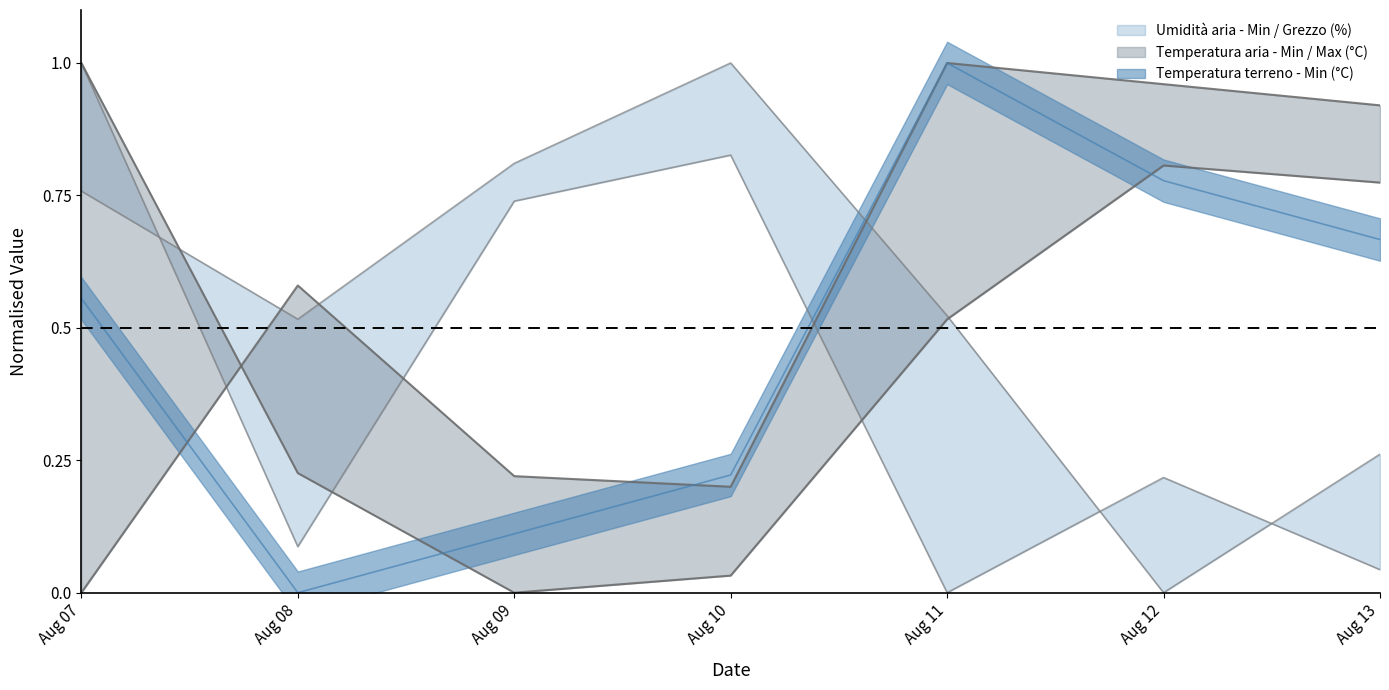

What is the spread (max minus min) of values at Aug 07?

1.0